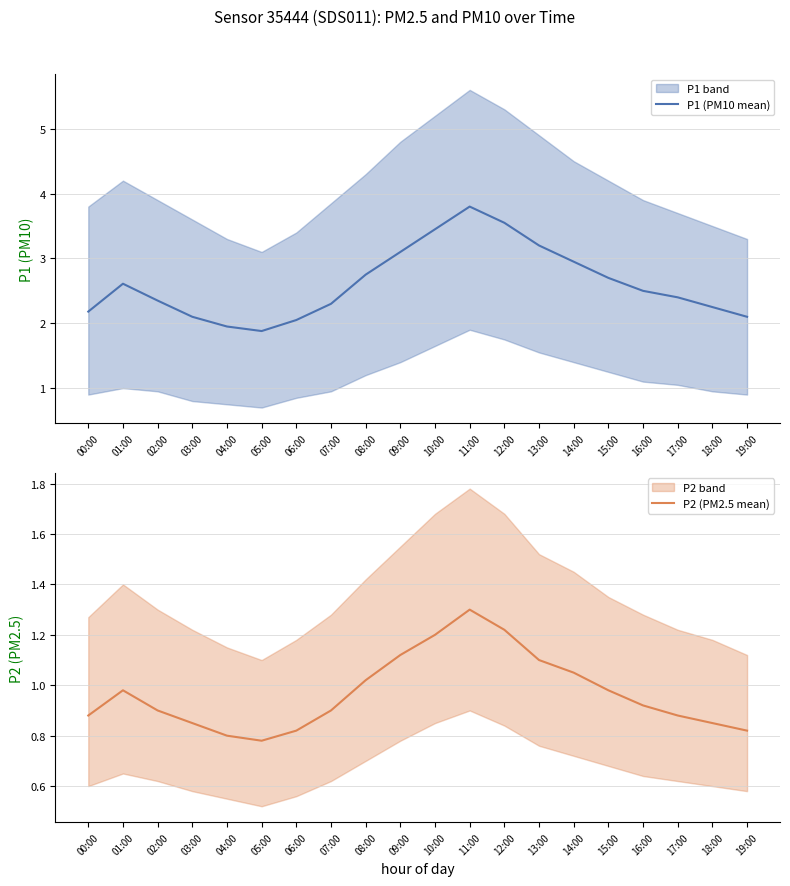

Is it true that P1 (PM10 mean) equals 0.5 at 06:00?

False